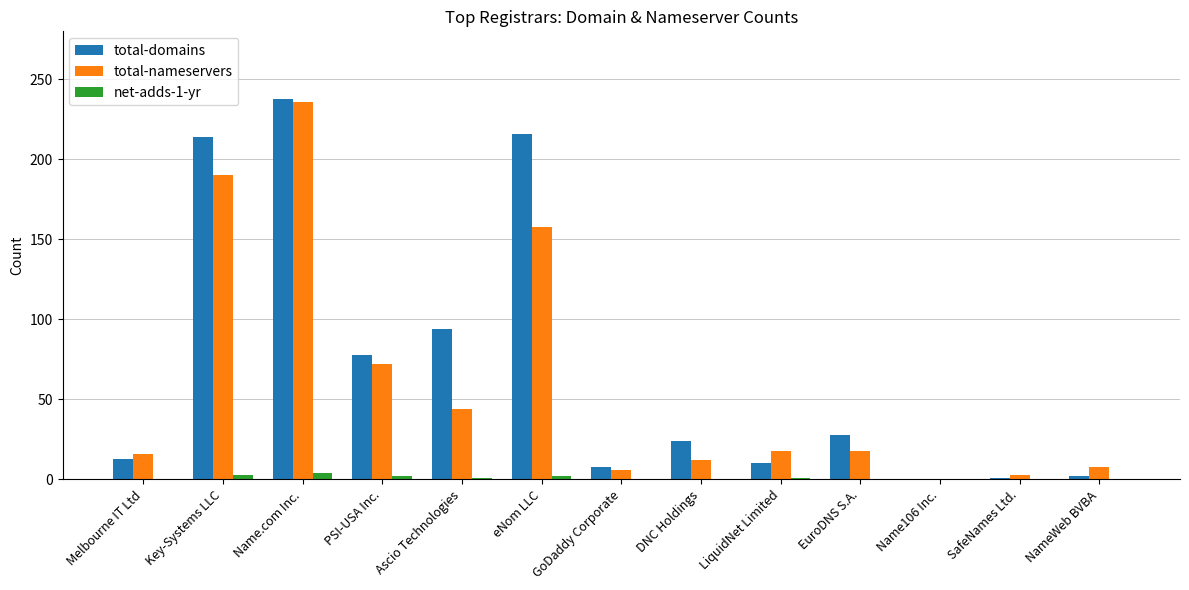

What are all the series names shown in the legend?

total-domains, total-nameservers, net-adds-1-yr